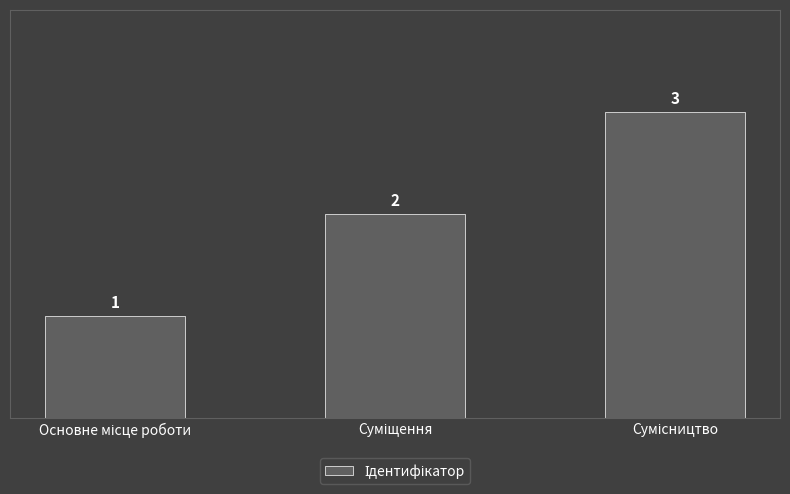

What is the value of the 1st bar from the left?

1